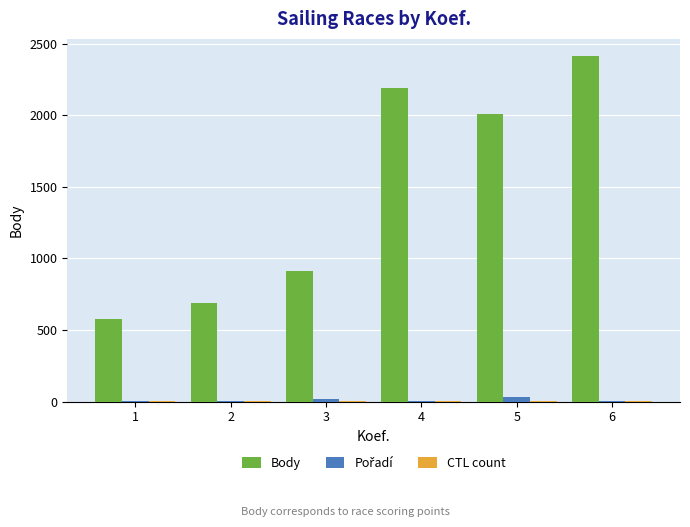

Which series has the largest total across all categories?

Body